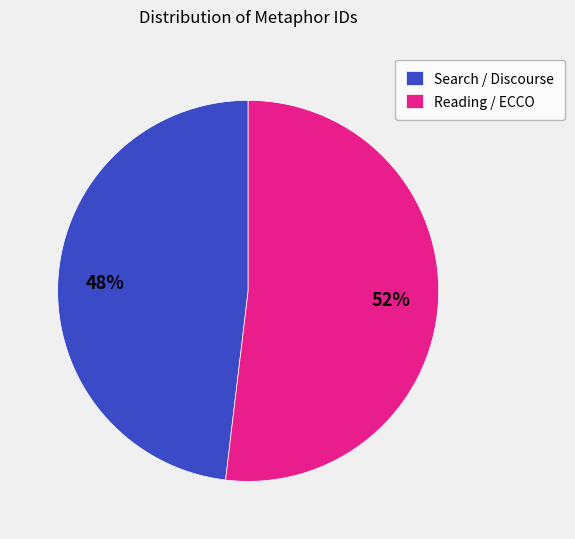

Is the sum of Reading / ECCO and Search / Discourse greater than half?

Yes